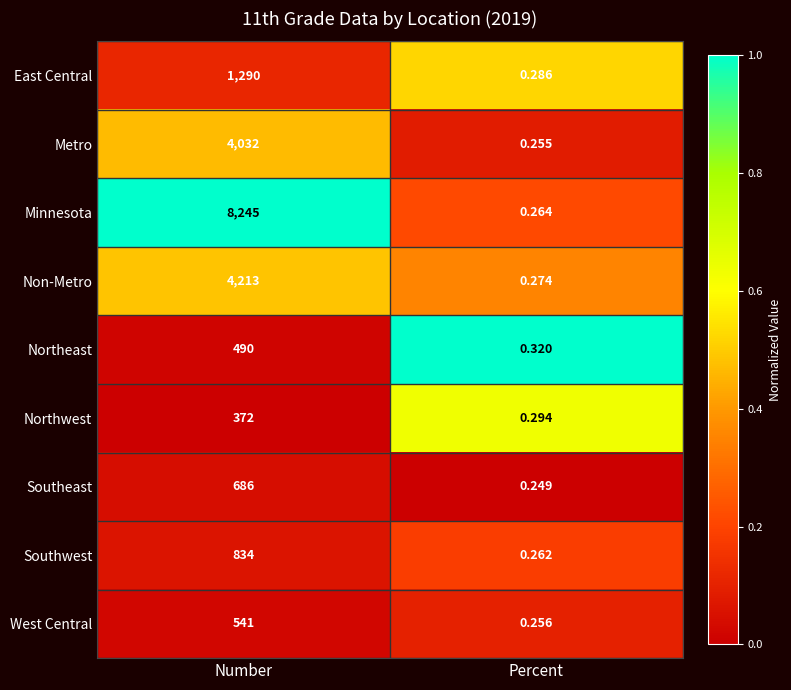

Which category has the lowest value across all series?

Percent